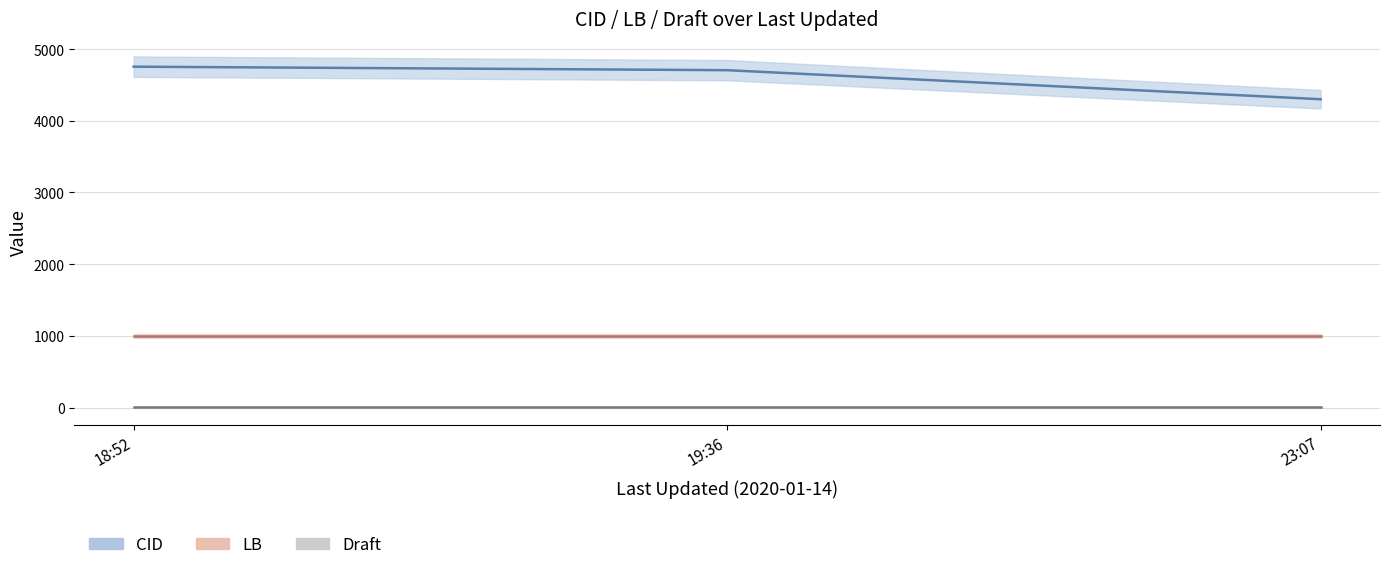

What position from the right is 23:07?

1